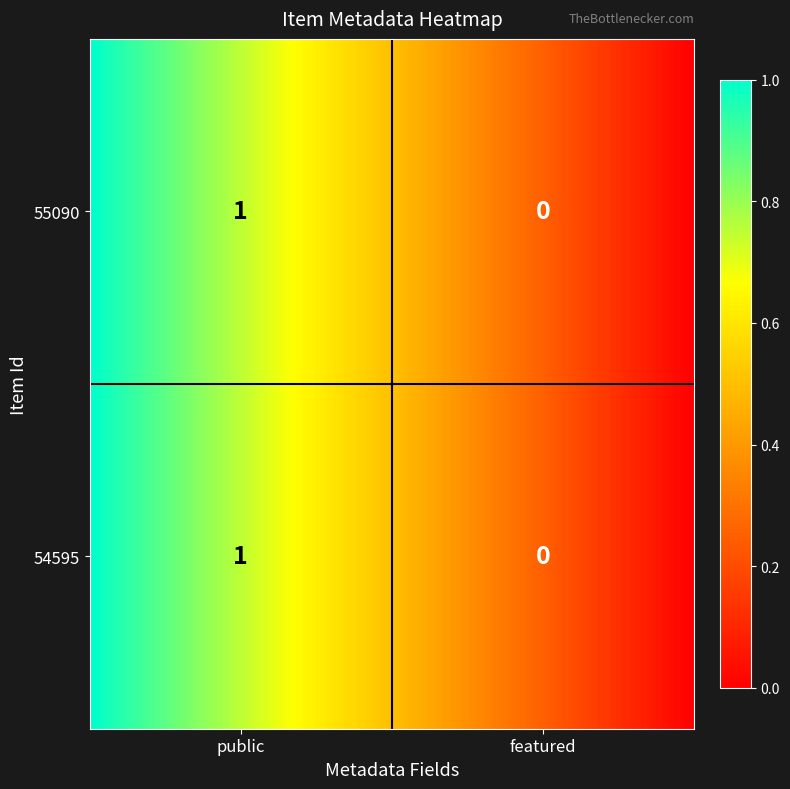

How many data points in 54595 are less than 1?

1